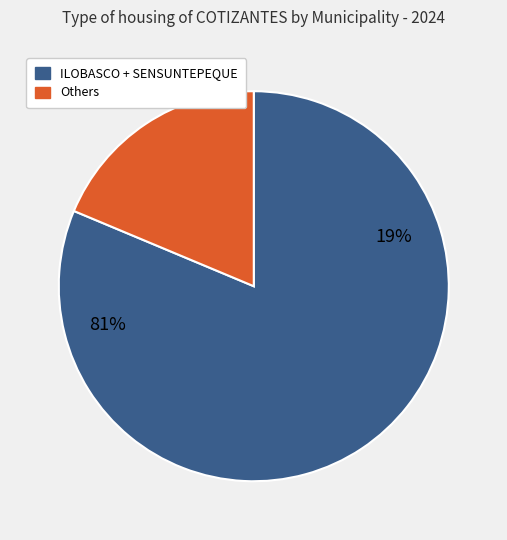

The DOLORES slice represents 10% of the pie. True or false?

False